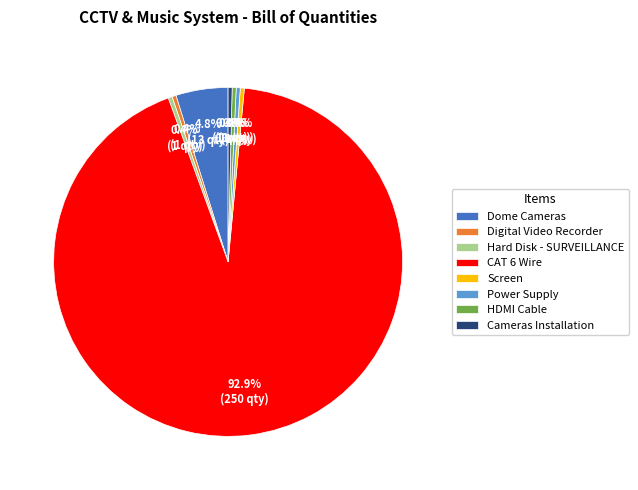

What is the largest slice in the pie chart?

CAT 6 Wire